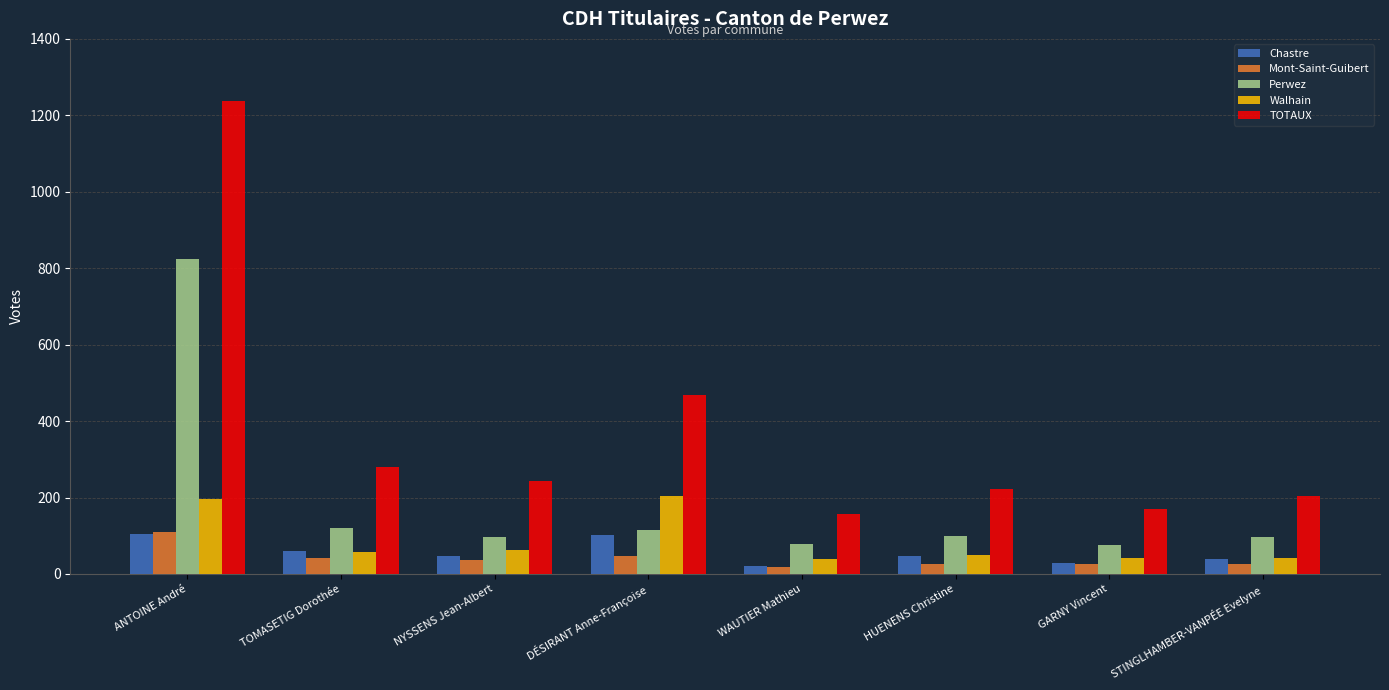

How many series are shown in this chart?

5